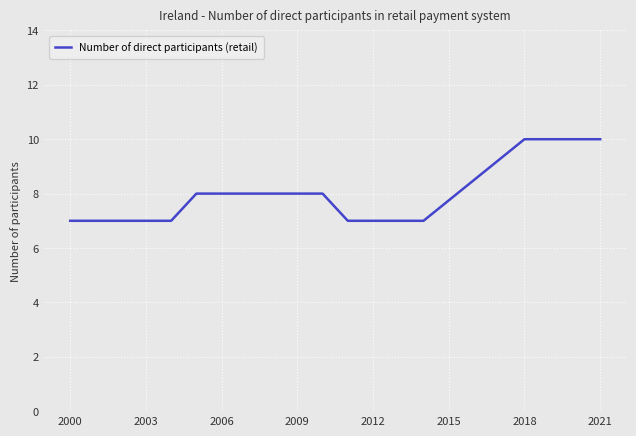

Reading left to right, extract all data points from this chart.

7	7	7	7	7	8	8	8	8	8	8	7	7	7	7	10	10	10	10